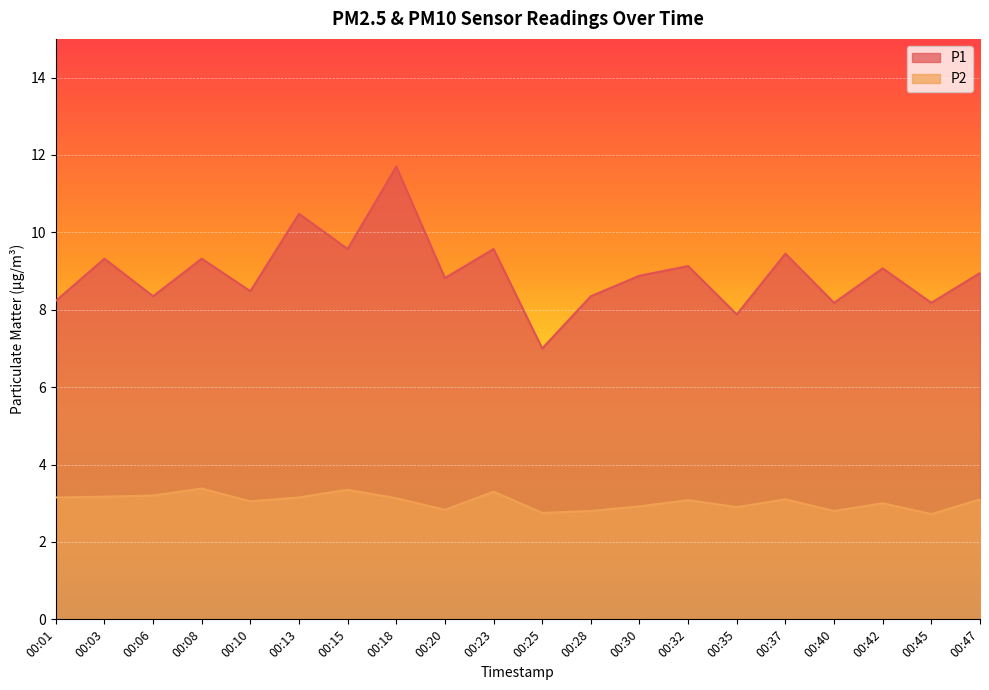

True or false: P1 has a value of 9.3 at 00:03.

True